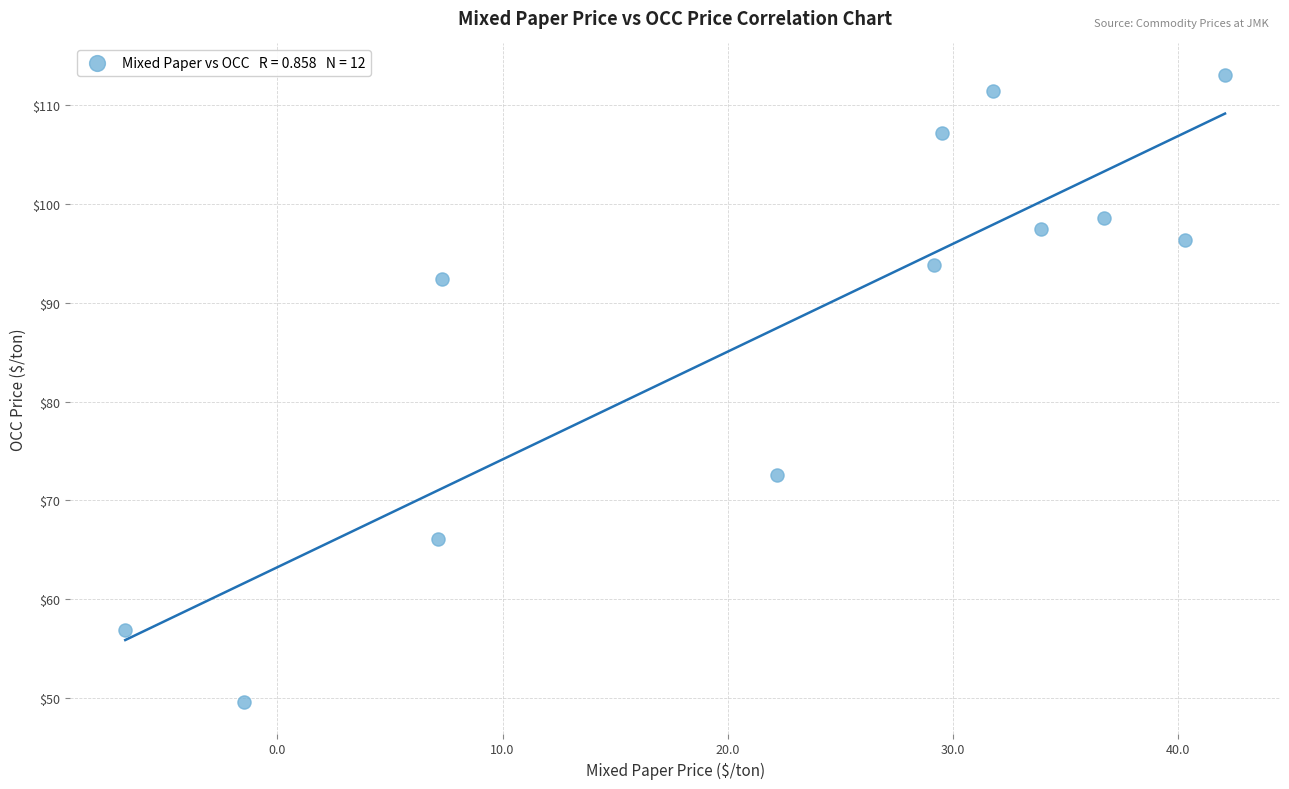

What is the average Y value?

87.9